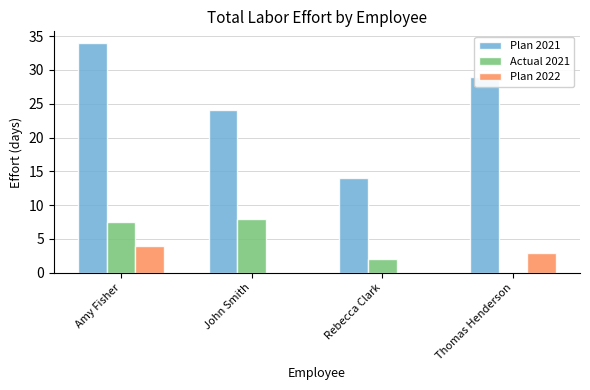

Where is Actual 2021 nearest to the value 4?

Rebecca Clark